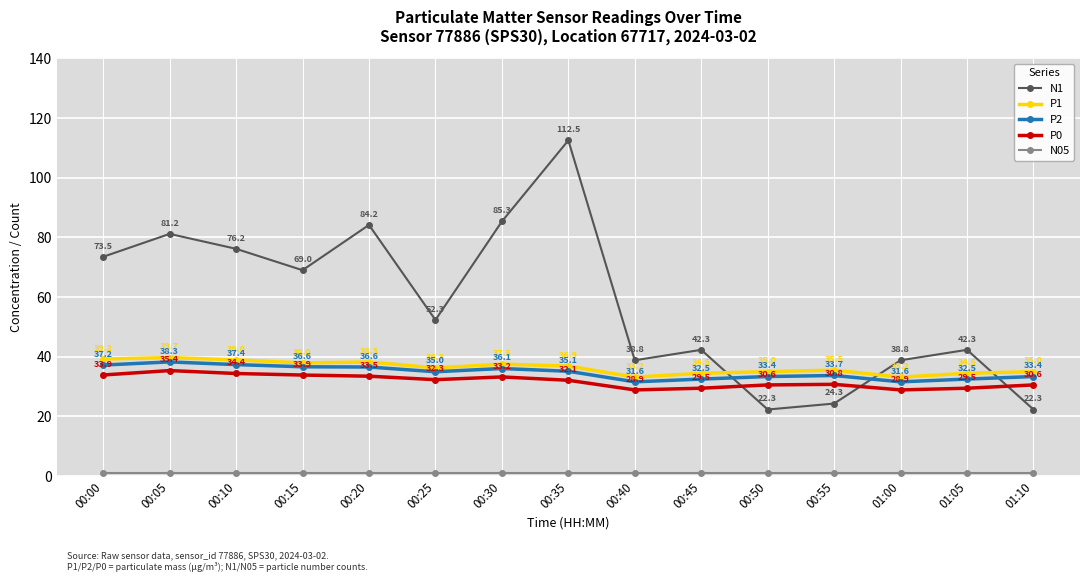

How many intersections are there between N1 and P1?

3